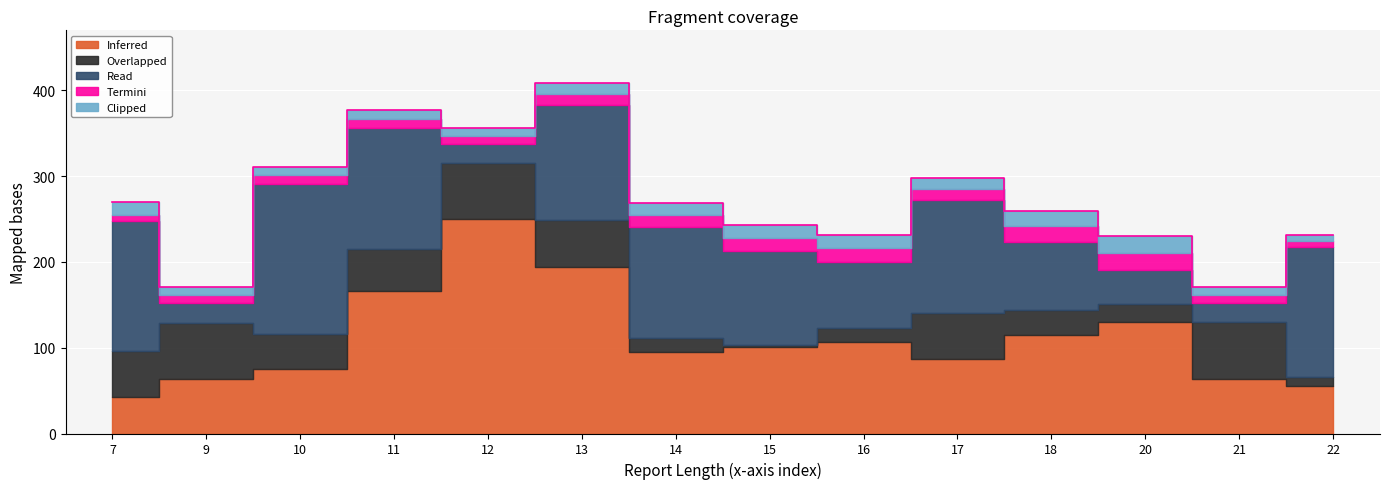

How many distinct data groups are displayed?

5